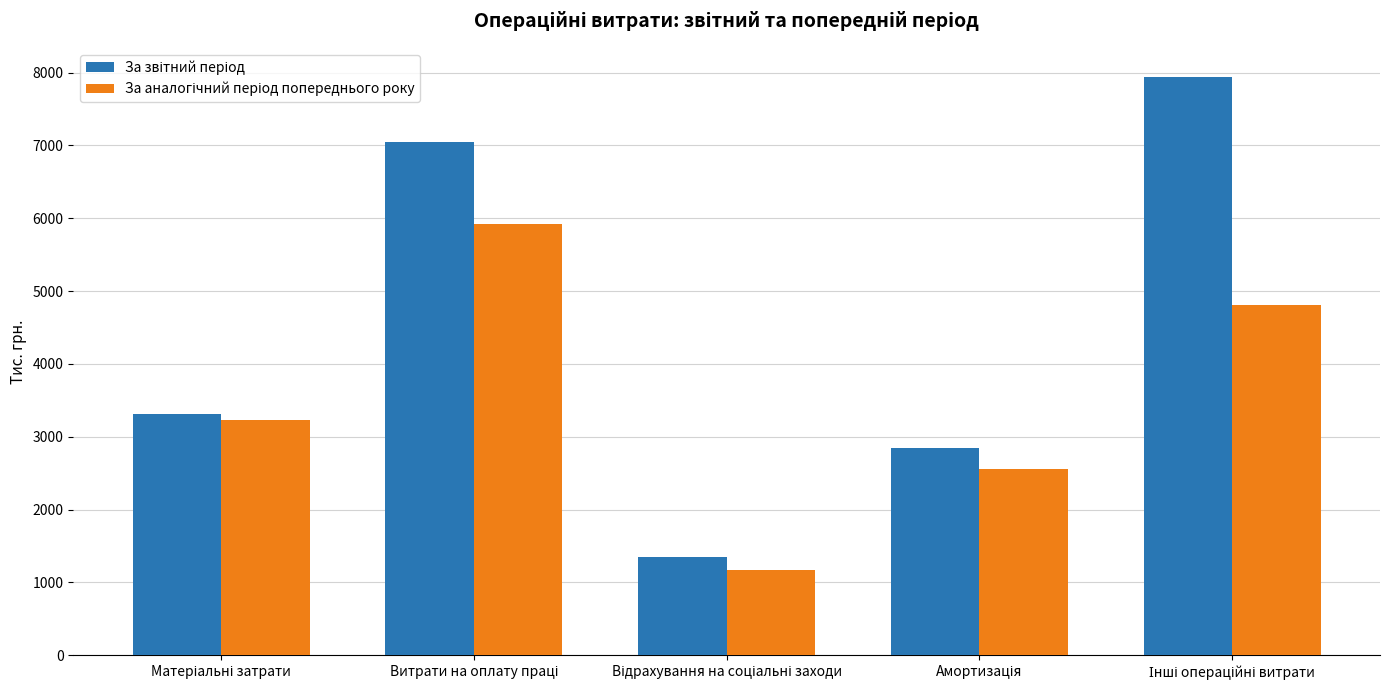

At how many categories does at least one series exceed 1839?

4